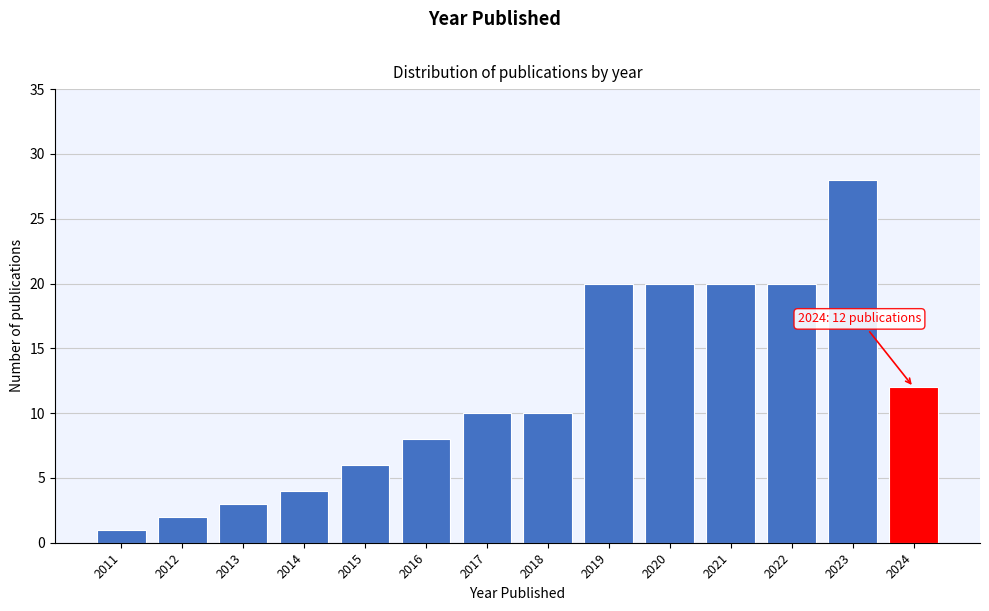

Reading left to right, extract all data points from this chart.

2011=1	2012=2	2013=3	2014=4	2015=6	2016=8	2017=10	2018=10	2019=20	2020=20	2021=20	2022=20	2023=28	2024=12